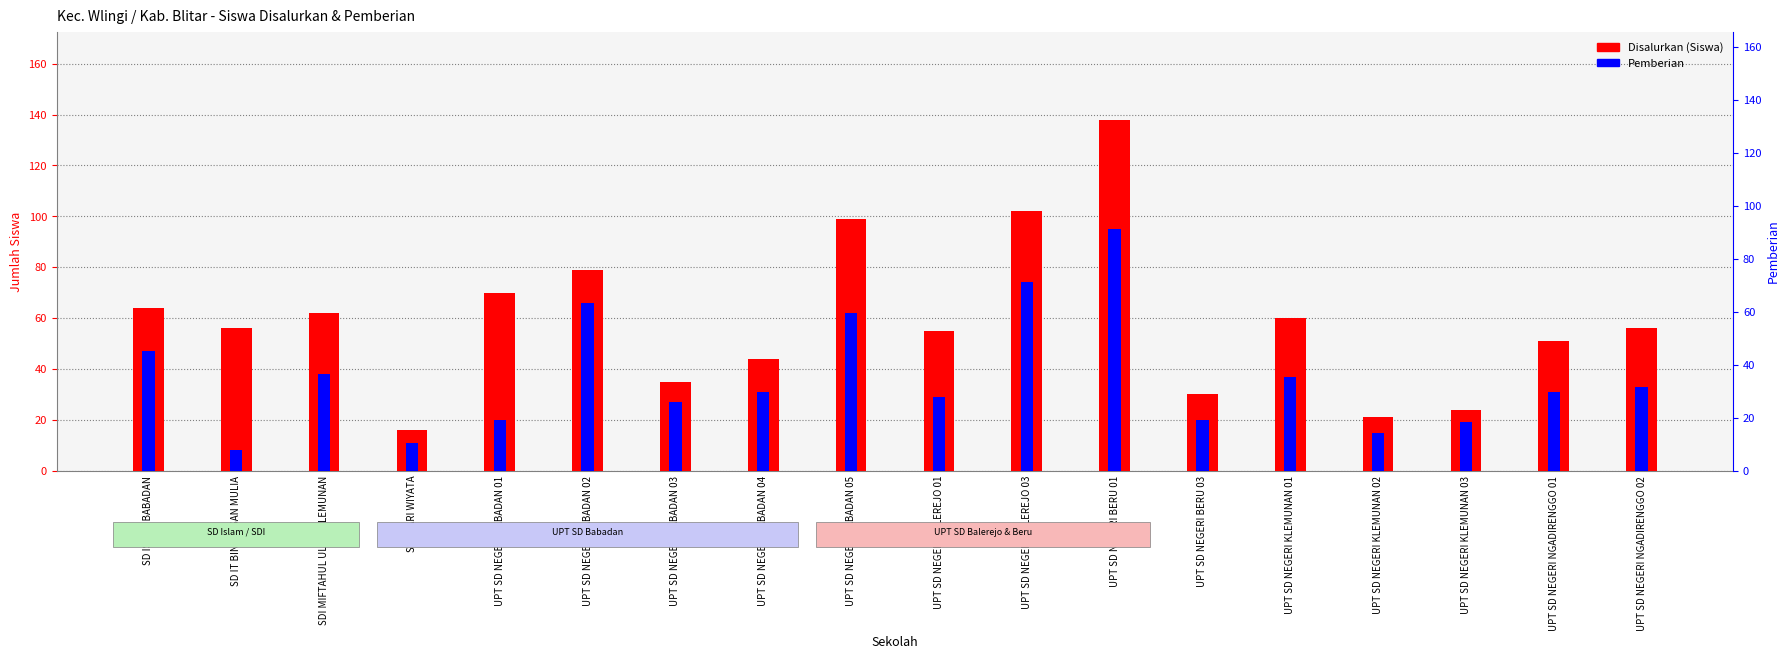

Reading left to right, transcribe all the data shown in this chart.

Disalurkan (Siswa): 64	56	62	16	70	79	35	44	99	55	102	138	30	60	21	24	51	56
Pemberian: 47	8	38	11	20	66	27	31	62	29	74	95	20	37	15	19	31	33